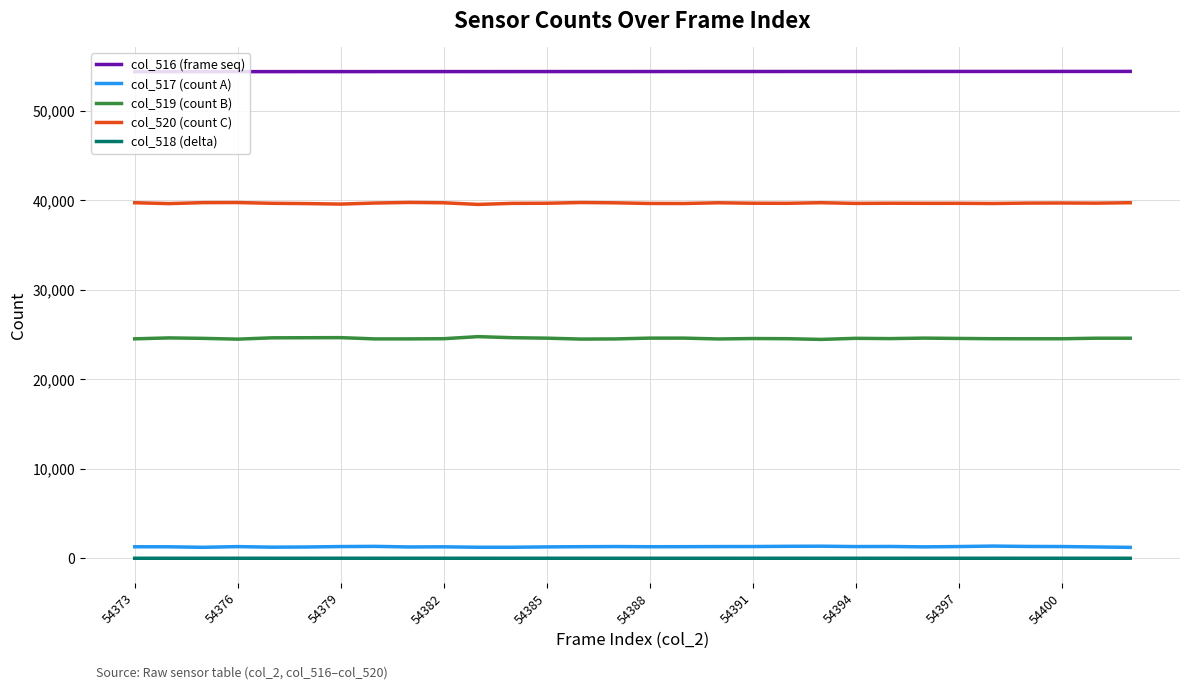

True or false: col_519 (count B) and col_517 (count A) intersect in this chart.

False